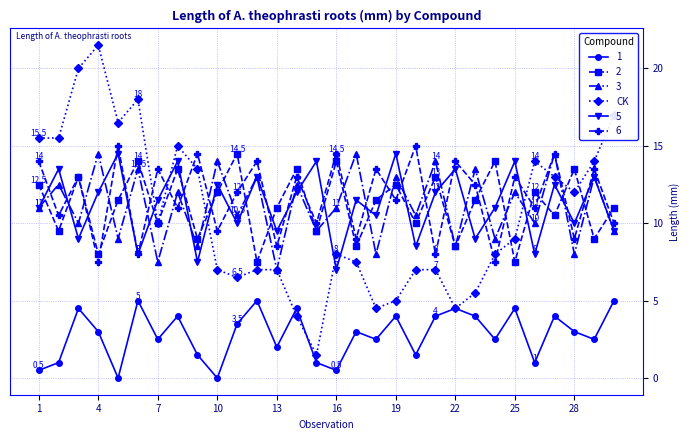

True or false: 2 has more than 0 points higher than both neighbors.

True